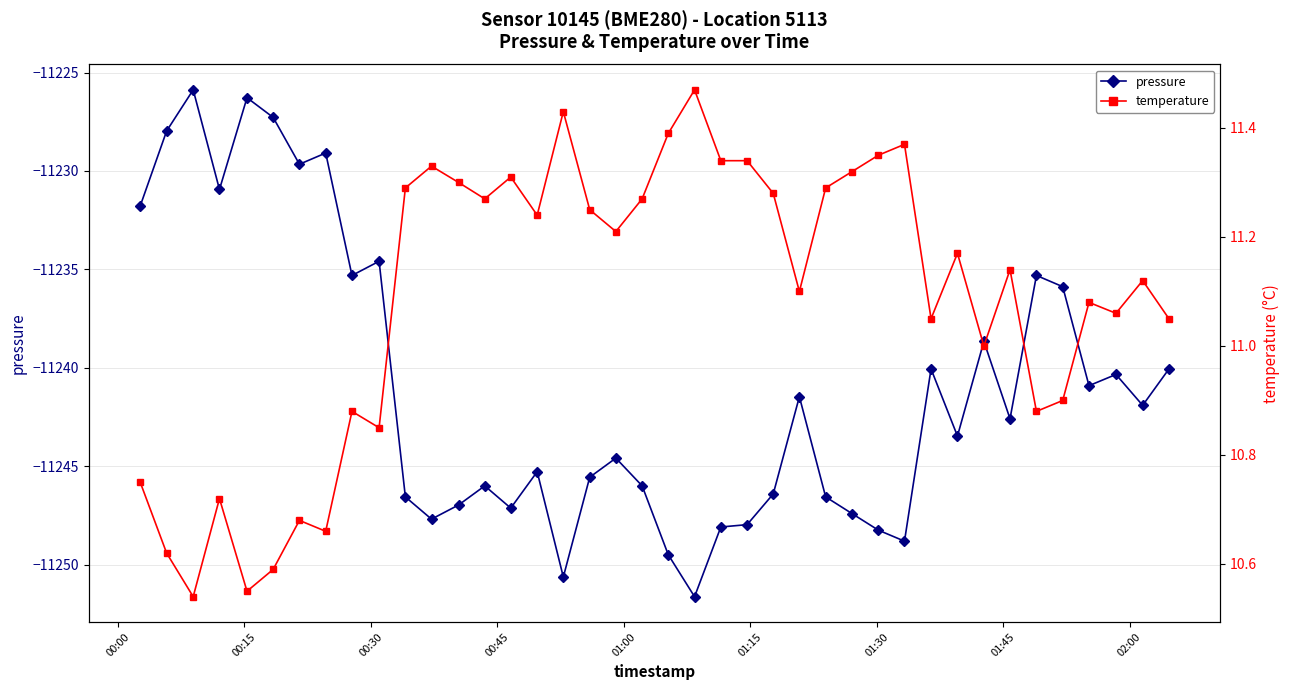

Rank the series by their average value, from highest to lowest.

temperature, pressure